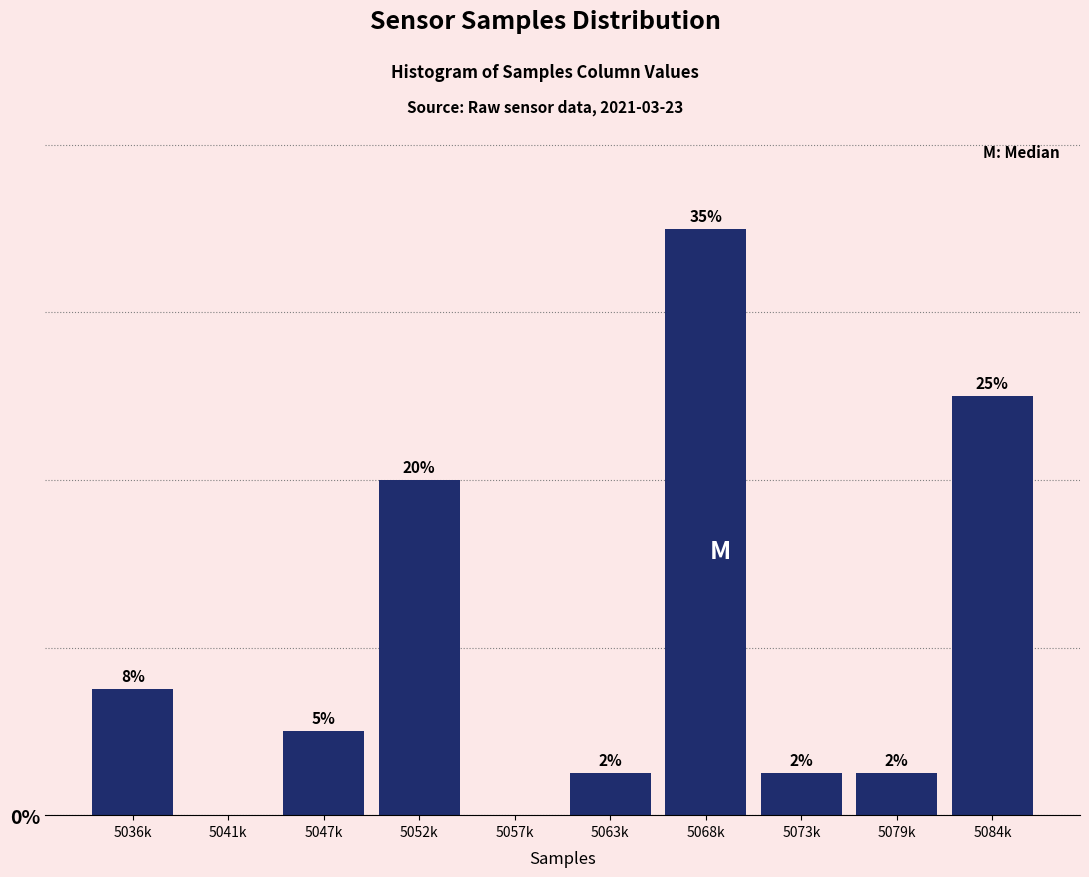

Which has a higher value, 5079k or 5047k?

5047k